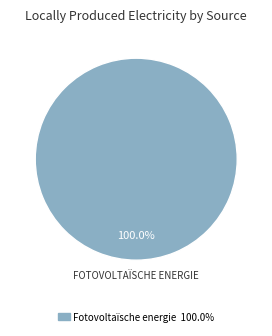

Is there a majority slice in this chart?

Yes